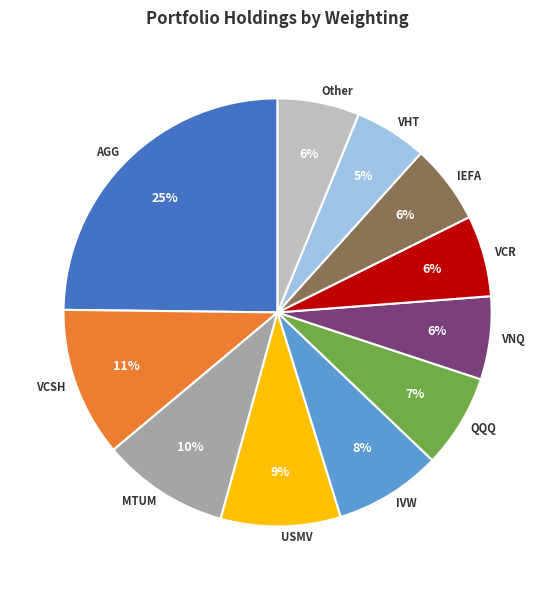

Which category has the biggest portion of the pie?

AGG